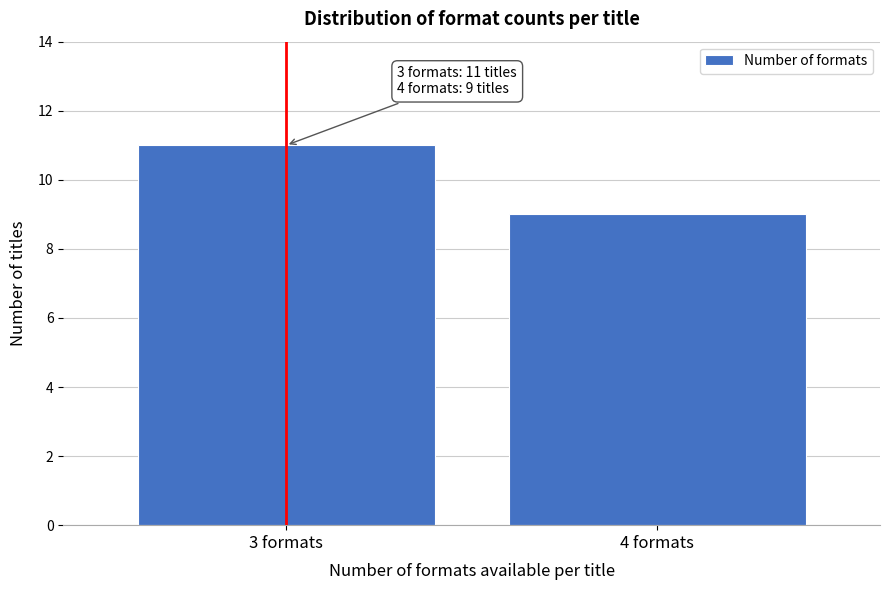

Reading left to right, list all the values displayed in this chart.

3 formats=11	4 formats=9